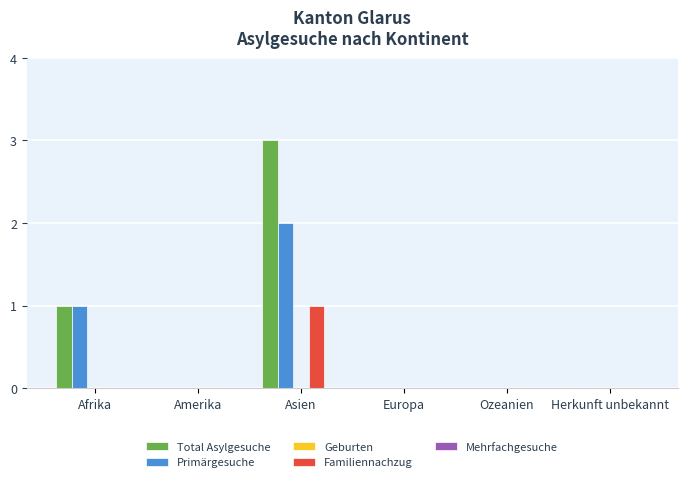

What is the sum of all Primärgesuche values?

3